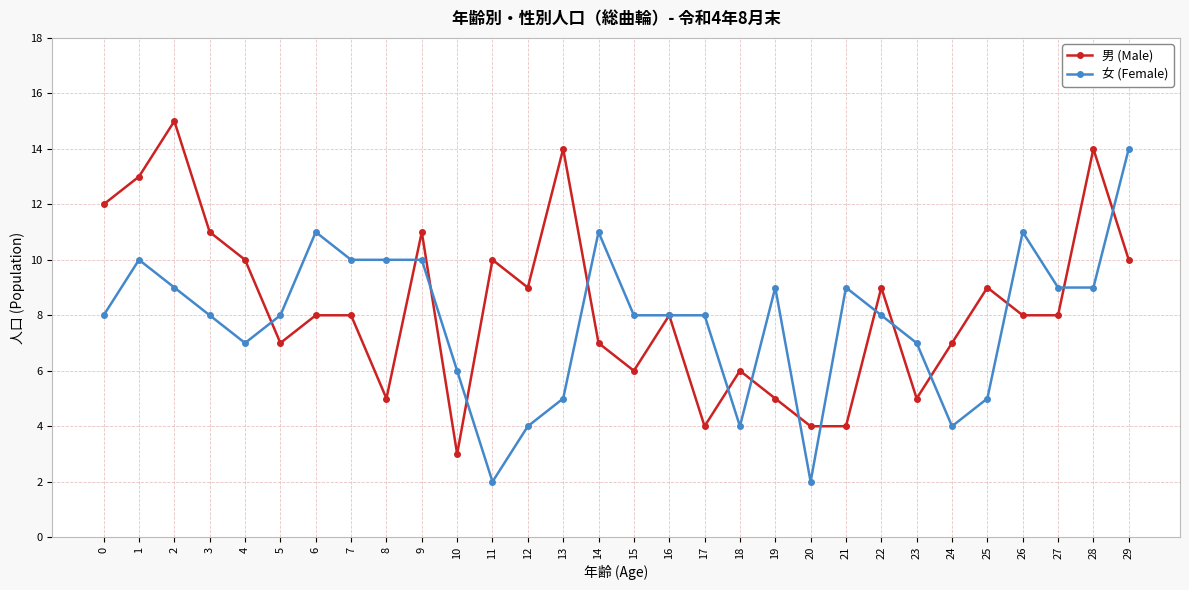

What is the total value across all series at 15?

14